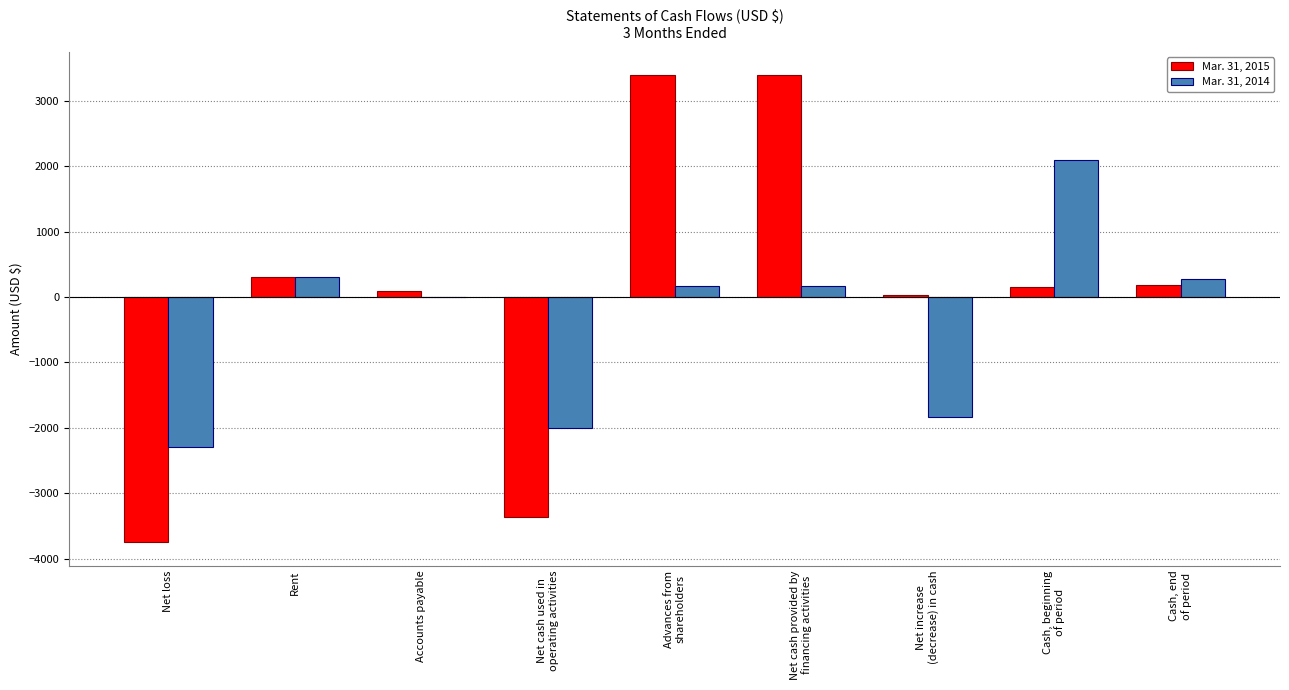

Which series has the largest total across all categories?

Mar. 31, 2015